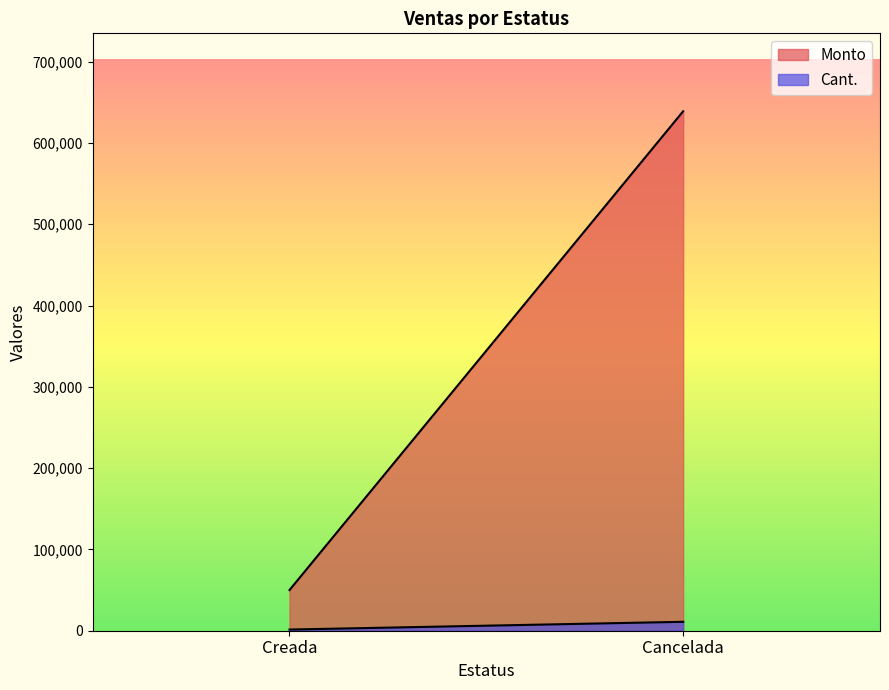

At which category is the sum across all series the highest?

Cancelada